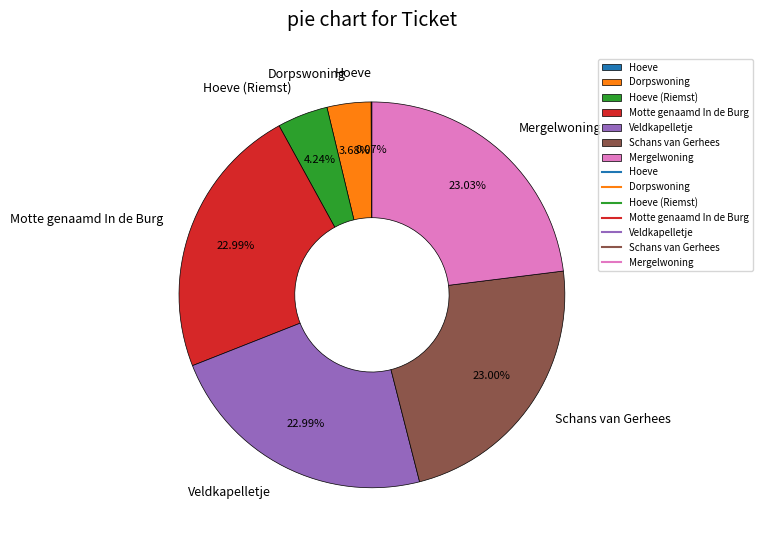

Is the sum of Veldkapelletje and Motte genaamd In de Burg greater than half?

No